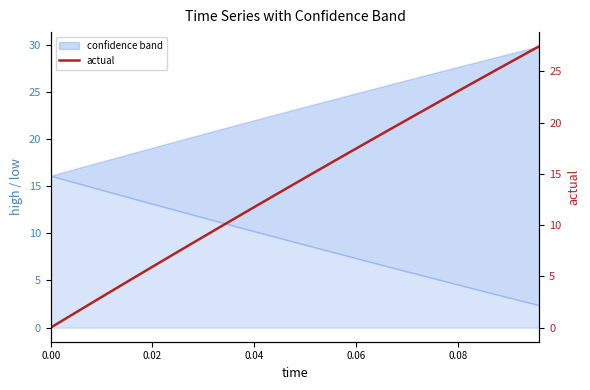

What is the value of the 11th point from the left?

11.8